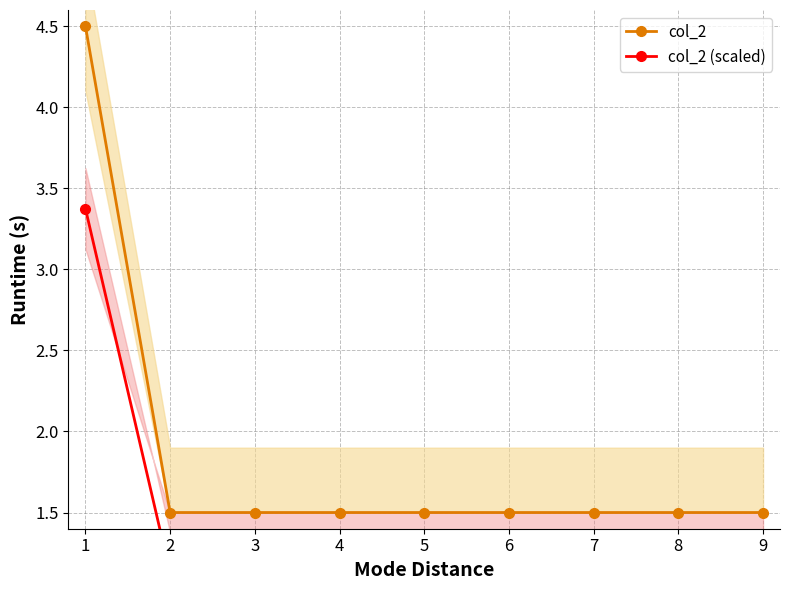

What is the sum of all col_2 (scaled) values?

12.4